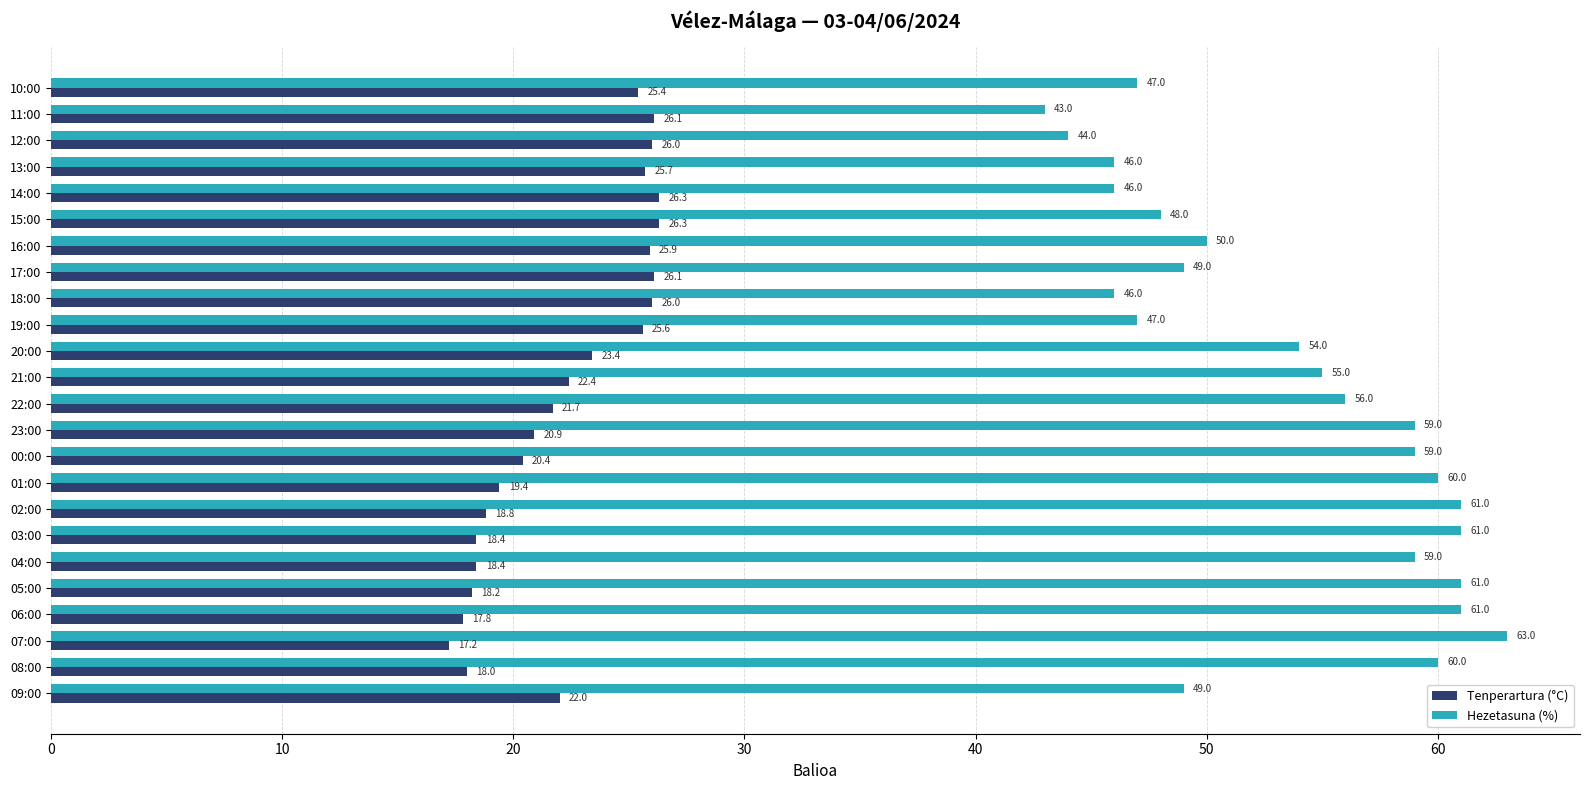

Is it true that Tenperartura (°C) equals 36.5 at 17:00?

False